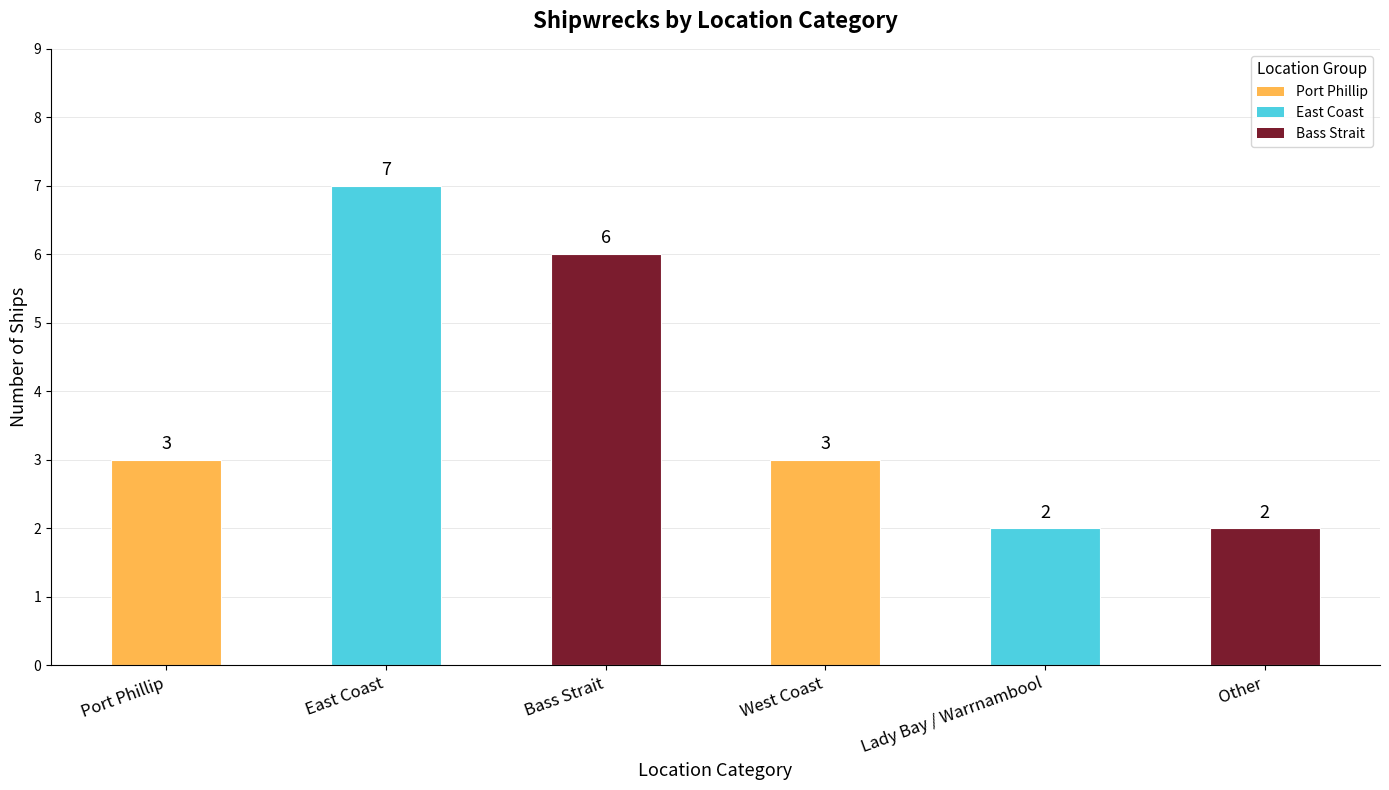

What is the label of the 1st bar from the left?

Port Phillip